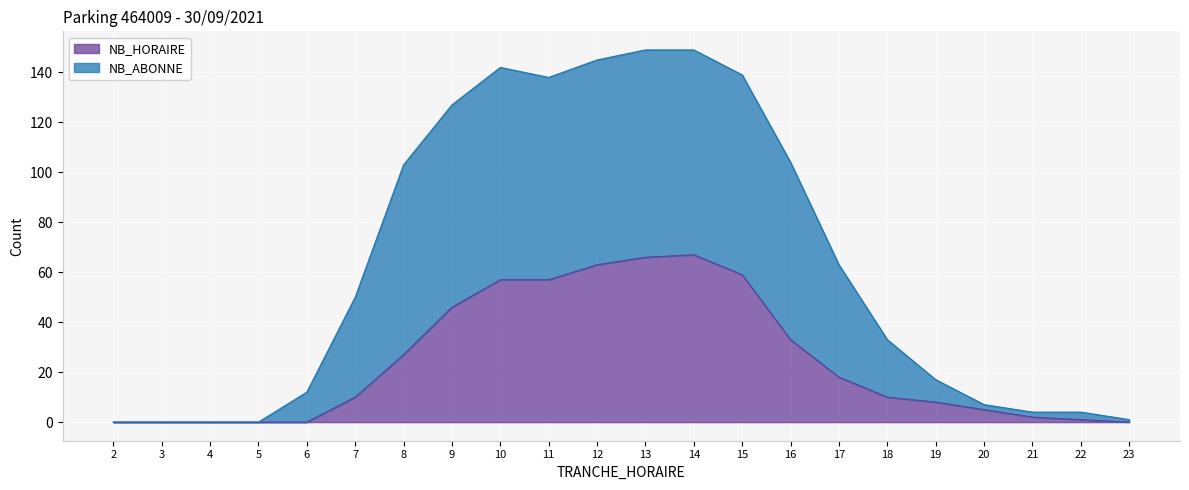

List the labels in order of NB_HORAIRE value, largest first.

14, 13, 12, 15, 10, 11, 9, 16, 8, 17, 7, 18, 19, 20, 21, 22, 2, 3, 4, 5, 6, 23